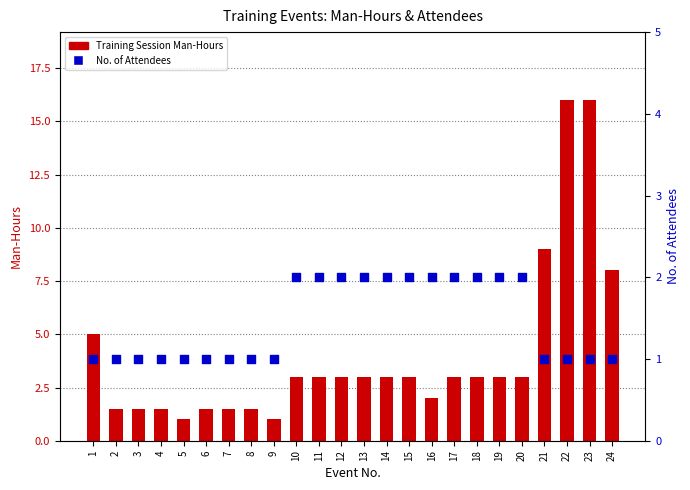

Which series has the largest total across all categories?

Training Session Man-Hours